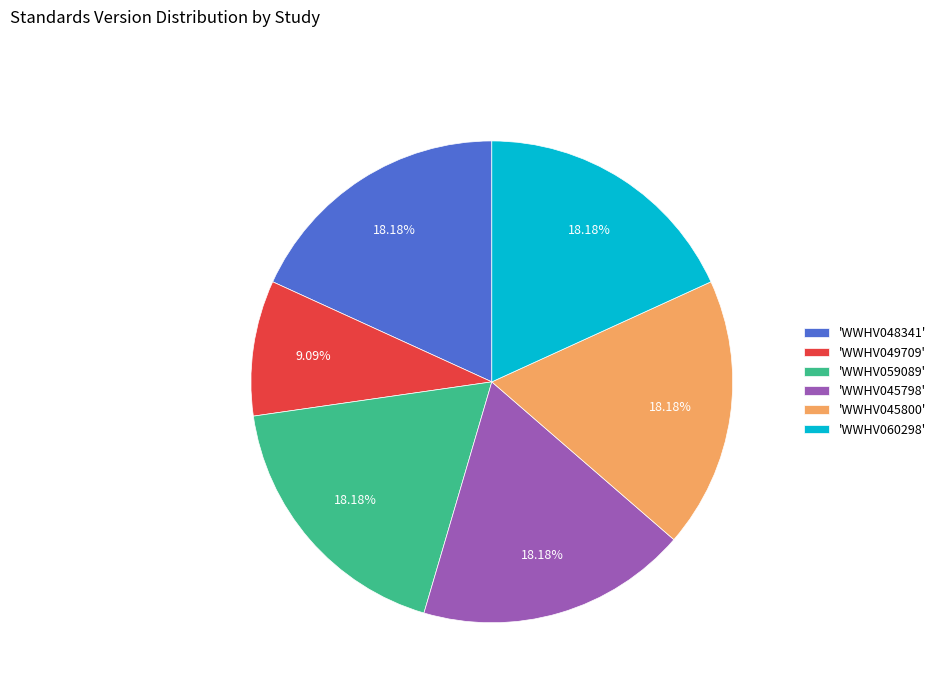

Does 'WWHV049709' represent more than half of the total?

No